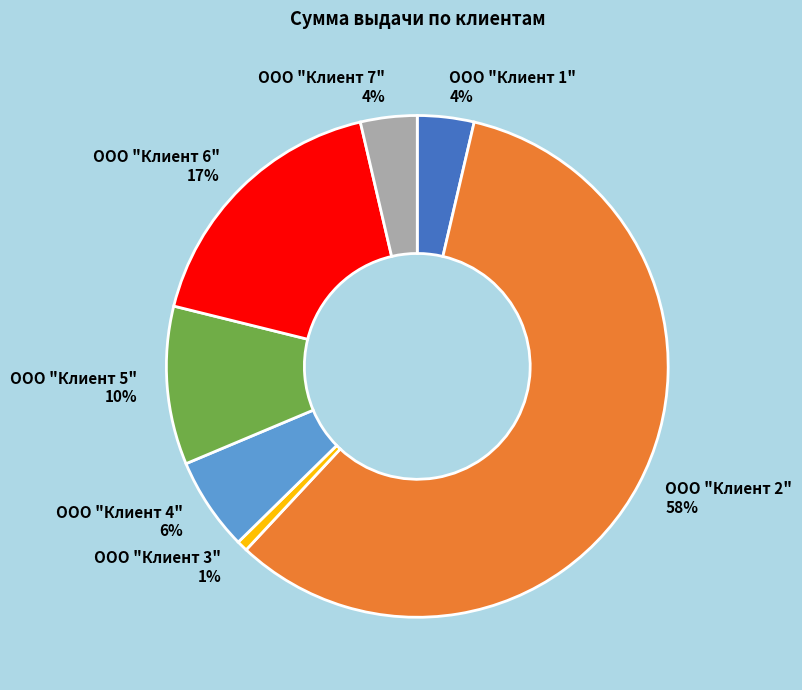

Between ООО "Клиент 7" and ООО "Клиент 6", which is larger?

ООО "Клиент 6"